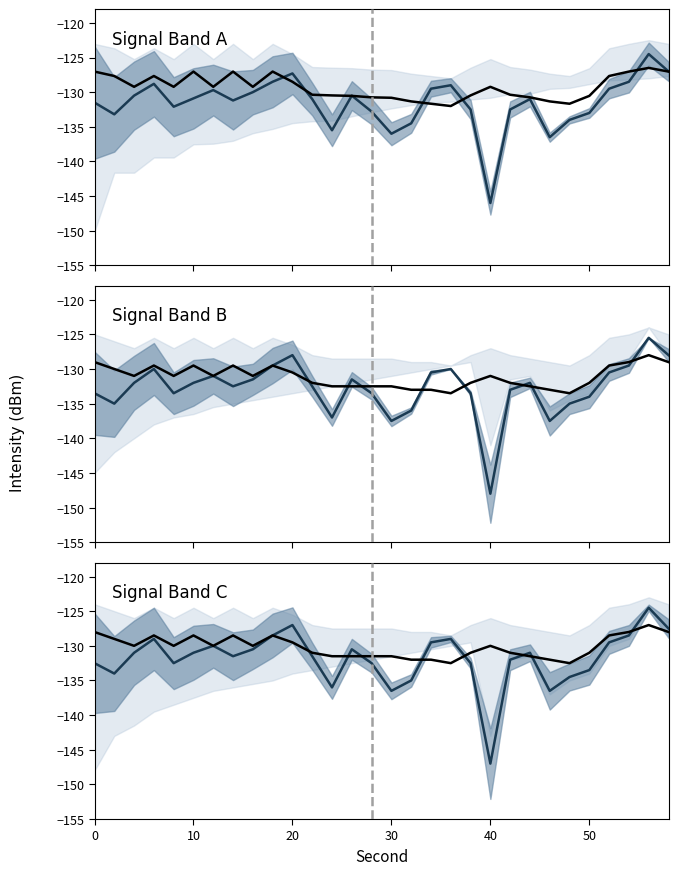

In Projected mean, how many points are lower than both neighbors (excluding endpoints)?

7